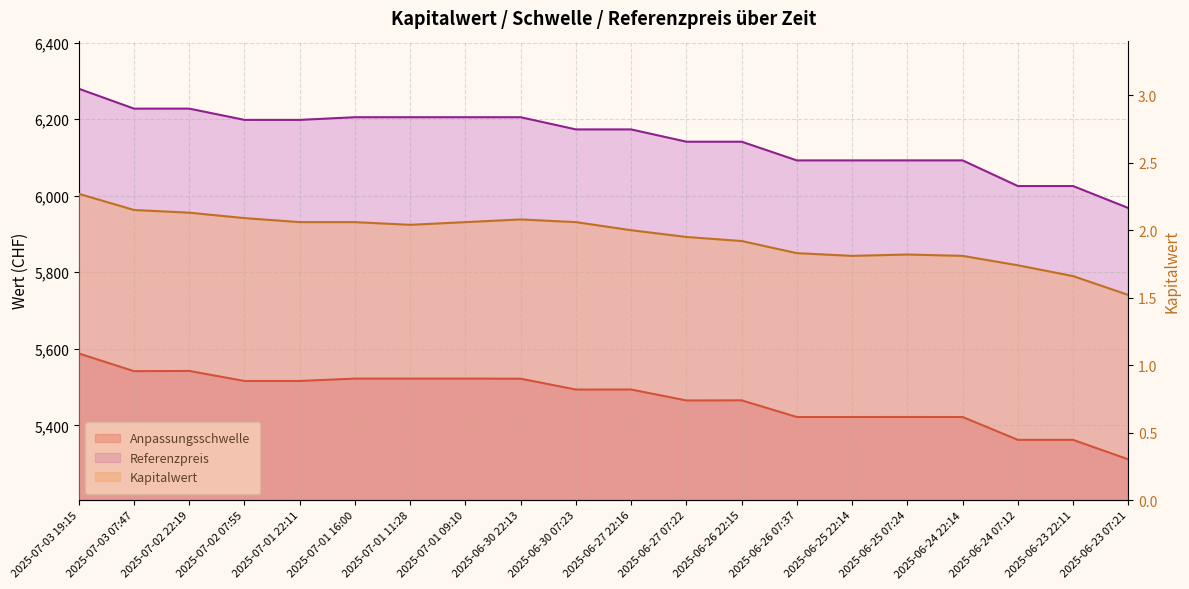

What are all the series names shown in the legend?

Anpassungsschwelle, Kapitalwert, Referenzpreis